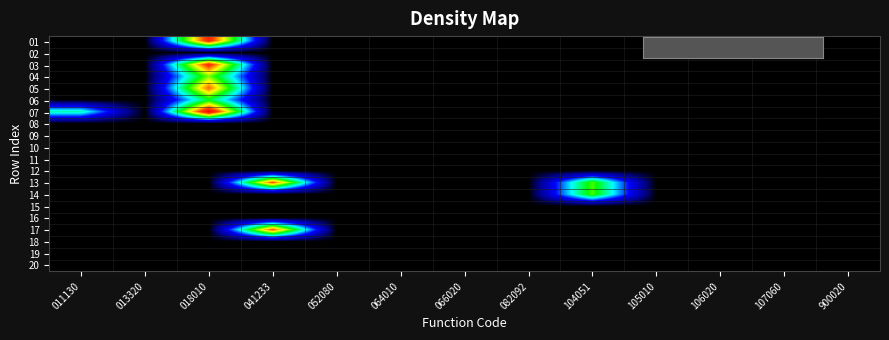

Reading left to right, list all the values displayed in this chart.

01: 011130=0.0	013320=0.0	018010=9.4	041233=0.0	052080=0.0	064010=0.0	066020=0.0	082092=0.0	104051=0.0	105010=0.0	106020=0.0	107060=0.0	900020=0.0
02: 011130=0.0	013320=0.0	018010=0.0	041233=0.0	052080=0.0	064010=0.0	066020=0.0	082092=0.0	104051=0.0	105010=0.0	106020=0.0	107060=0.0	900020=0.0
03: 011130=0.0	013320=0.0	018010=9.3	041233=0.0	052080=0.0	064010=0.0	066020=0.0	082092=0.0	104051=0.0	105010=0.0	106020=0.0	107060=0.0	900020=0.0
04: 011130=0.0	013320=0.0	018010=6.3	041233=0.0	052080=0.0	064010=0.0	066020=0.0	082092=0.0	104051=0.0	105010=0.0	106020=0.0	107060=0.0	900020=0.0
05: 011130=0.0	013320=0.0	018010=8.5	041233=0.0	052080=0.0	064010=0.0	066020=0.0	082092=0.0	104051=0.0	105010=0.0	106020=0.0	107060=0.0	900020=0.0
06: 011130=0.0	013320=0.0	018010=5.3	041233=0.0	052080=0.0	064010=0.0	066020=0.0	082092=0.0	104051=0.0	105010=0.0	106020=0.0	107060=0.0	900020=0.0
07: 011130=4.6	013320=0.0	018010=10.2	041233=0.0	052080=0.0	064010=0.0	066020=0.0	082092=0.0	104051=0.0	105010=0.0	106020=0.0	107060=0.0	900020=0.0
08: 011130=0.0	013320=0.0	018010=0.0	041233=0.0	052080=0.0	064010=0.0	066020=0.0	082092=0.0	104051=0.0	105010=0.0	106020=0.0	107060=0.0	900020=0.0
09: 011130=0.0	013320=0.0	018010=0.0	041233=0.0	052080=0.0	064010=0.0	066020=0.0	082092=0.0	104051=0.0	105010=0.0	106020=0.0	107060=0.0	900020=0.0
10: 011130=0.0	013320=0.0	018010=0.0	041233=0.0	052080=0.0	064010=0.0	066020=0.0	082092=0.0	104051=0.0	105010=0.0	106020=0.0	107060=0.0	900020=0.0
11: 011130=0.0	013320=0.0	018010=0.0	041233=0.0	052080=0.0	064010=0.0	066020=0.0	082092=0.0	104051=0.0	105010=0.0	106020=0.0	107060=0.0	900020=0.0
12: 011130=0.0	013320=0.0	018010=0.0	041233=0.0	052080=0.0	064010=0.0	066020=0.0	082092=0.0	104051=0.0	105010=0.0	106020=0.0	107060=0.0	900020=0.0
13: 011130=0.0	013320=0.0	018010=0.0	041233=8.6	052080=0.0	064010=0.0	066020=0.0	082092=0.0	104051=6.0	105010=0.0	106020=0.0	107060=0.0	900020=0.0
14: 011130=0.0	013320=0.0	018010=0.0	041233=0.0	052080=0.0	064010=0.0	066020=0.0	082092=0.0	104051=6.0	105010=0.0	106020=0.0	107060=0.0	900020=0.0
15: 011130=0.0	013320=0.0	018010=0.0	041233=0.0	052080=0.0	064010=0.0	066020=0.0	082092=0.0	104051=0.0	105010=0.0	106020=0.0	107060=0.0	900020=0.0
16: 011130=0.0	013320=0.0	018010=0.0	041233=0.0	052080=0.0	064010=0.0	066020=0.0	082092=0.0	104051=0.0	105010=0.0	106020=0.0	107060=0.0	900020=0.0
17: 011130=0.0	013320=0.0	018010=0.0	041233=8.6	052080=0.0	064010=0.0	066020=0.0	082092=0.0	104051=0.0	105010=0.0	106020=0.0	107060=0.0	900020=0.0
18: 011130=0.0	013320=0.0	018010=0.0	041233=0.0	052080=0.0	064010=0.0	066020=0.0	082092=0.0	104051=0.0	105010=0.0	106020=0.0	107060=0.0	900020=0.0
19: 011130=0.0	013320=0.0	018010=0.0	041233=0.0	052080=0.0	064010=0.0	066020=0.0	082092=0.0	104051=0.0	105010=0.0	106020=0.0	107060=0.0	900020=0.0
20: 011130=0.0	013320=0.0	018010=0.0	041233=0.0	052080=0.0	064010=0.0	066020=0.0	082092=0.0	104051=0.0	105010=0.0	106020=0.0	107060=0.0	900020=0.0